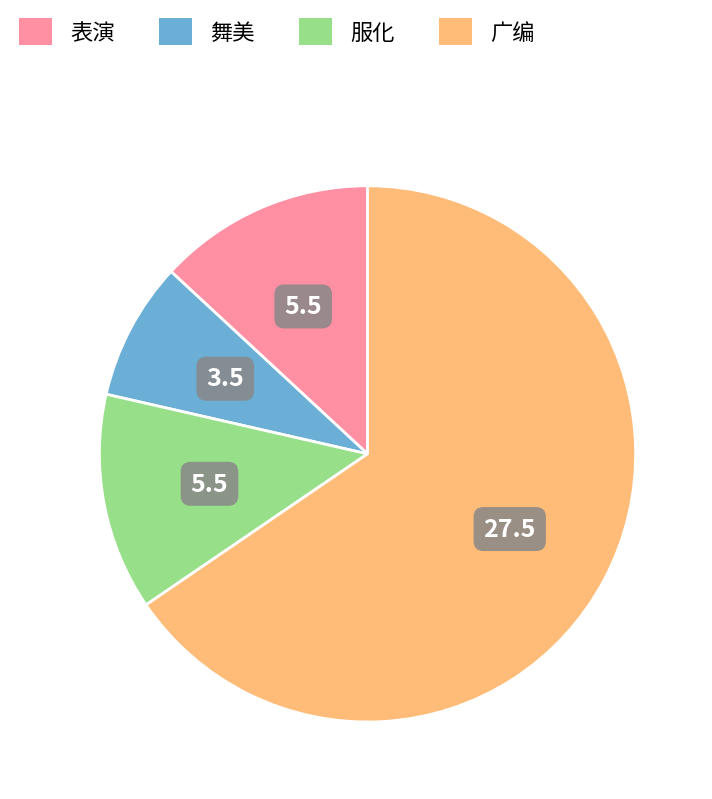

How many slices are in this pie chart?

4